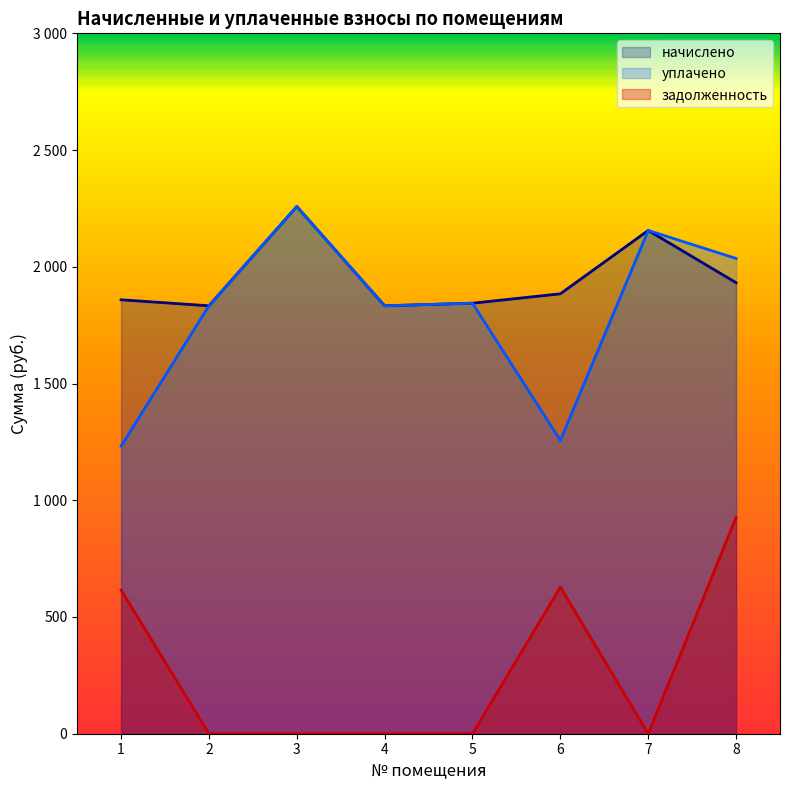

How many data points in начислено are less than 1884?

4